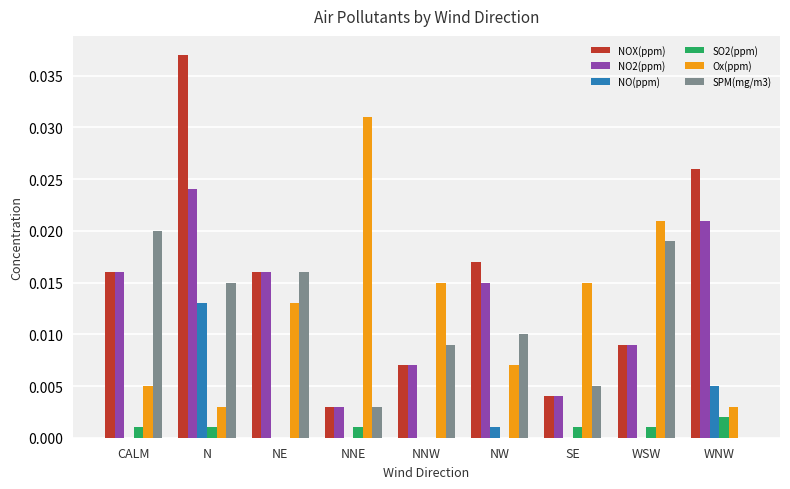

The Ox(ppm) series shows 0.0 at NW. True or false?

True